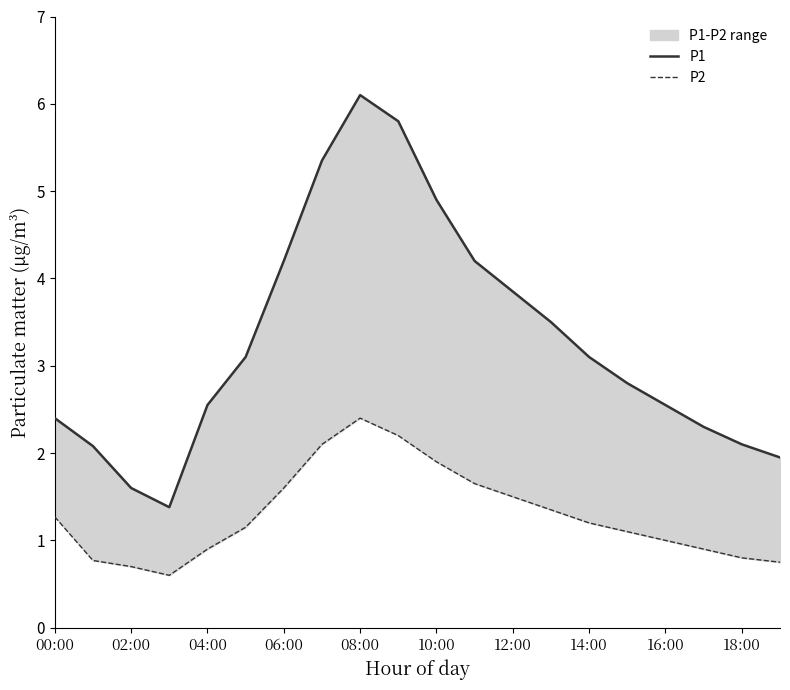

In P2, how many points are lower than both neighbors (excluding endpoints)?

1